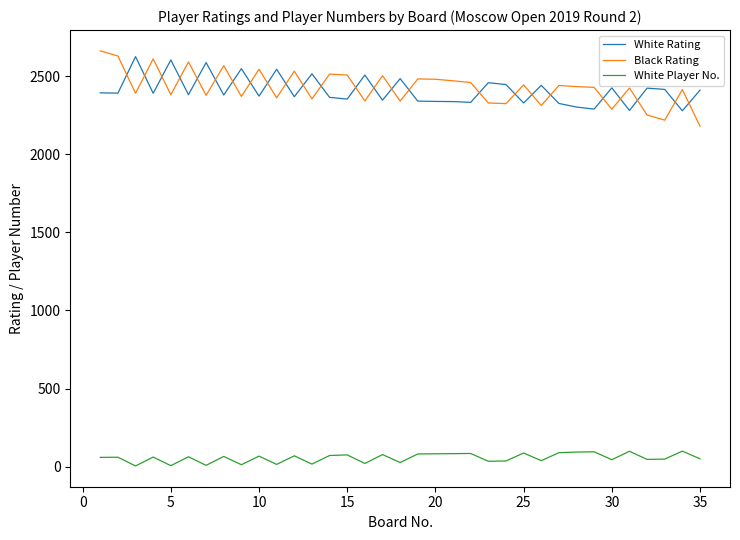

How many values in the Black Rating series are below 2429?

17